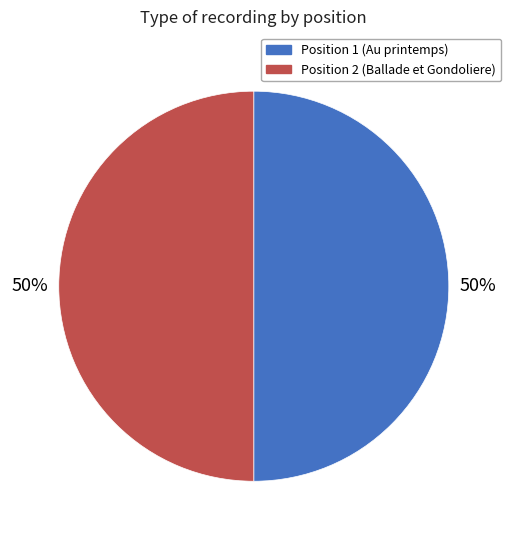

To the nearest percent, what is the average slice percentage?

50%